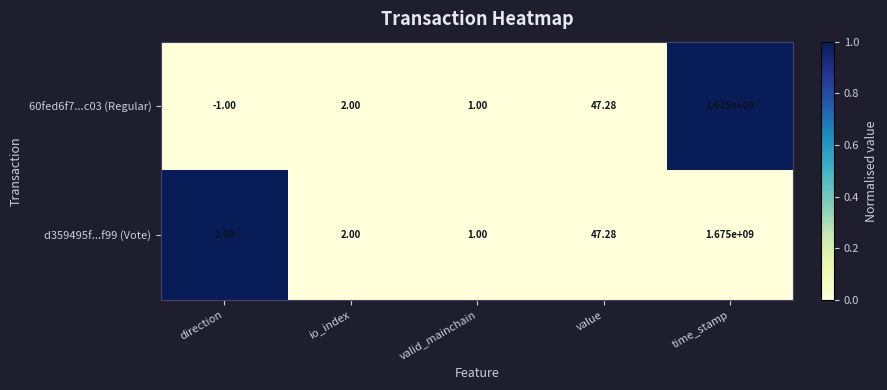

At which category is the sum across all series the highest?

time_stamp